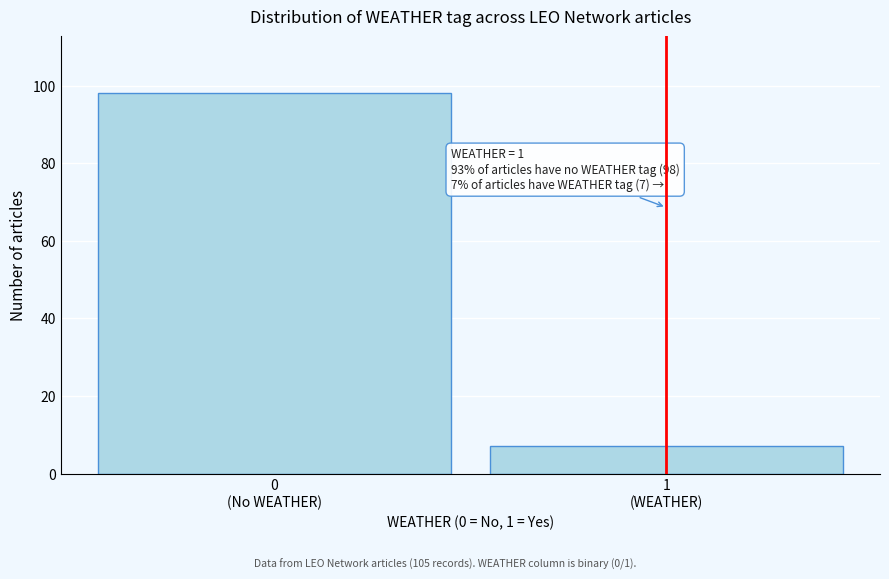

Reading right to left, extract all data points from this chart.

7	98